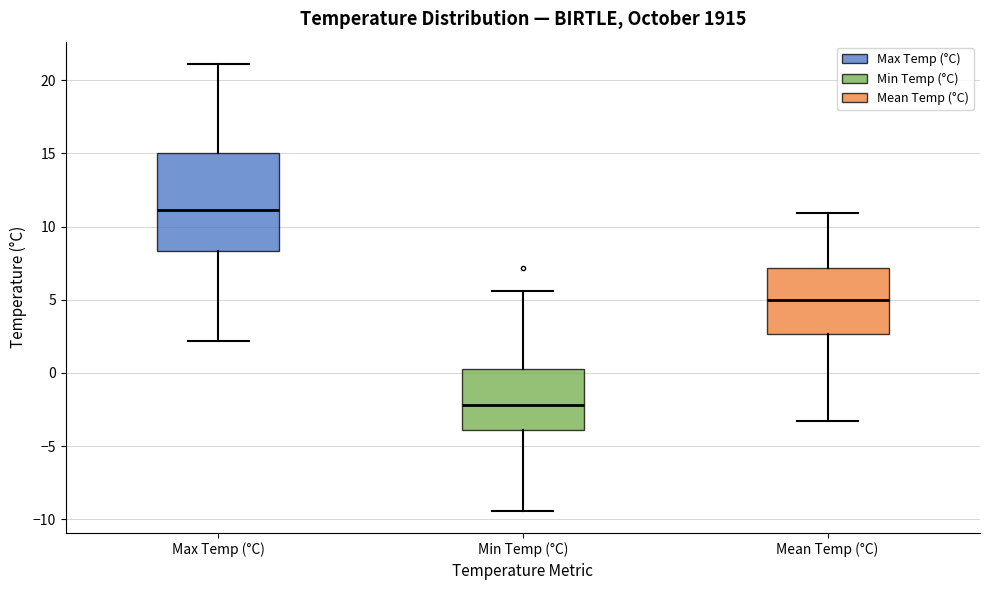

Which box has the lowest median line?

Min Temp (°C)